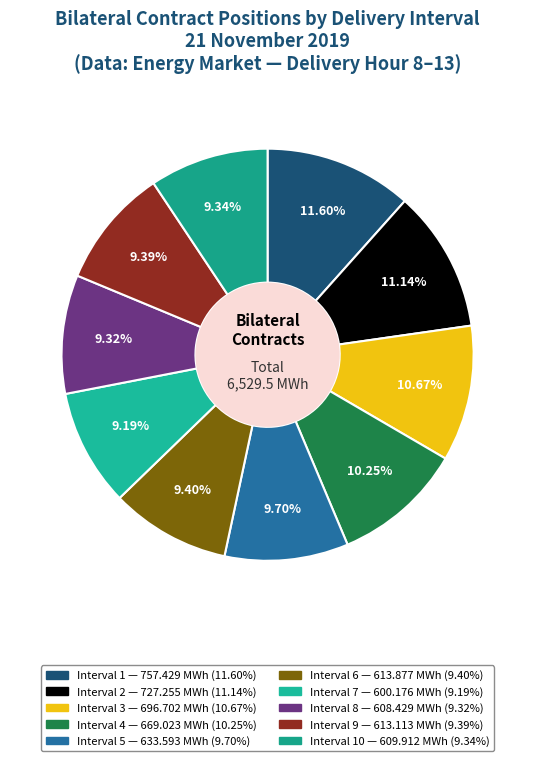

Does any single category account for the majority?

No